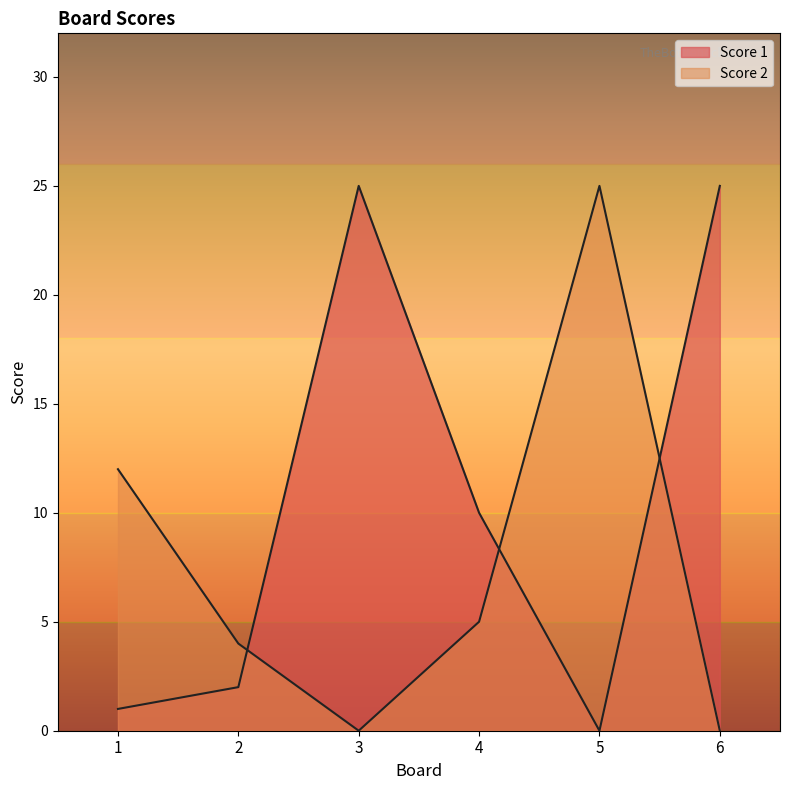

What are all the series names shown in the legend?

Score 1, Score 2